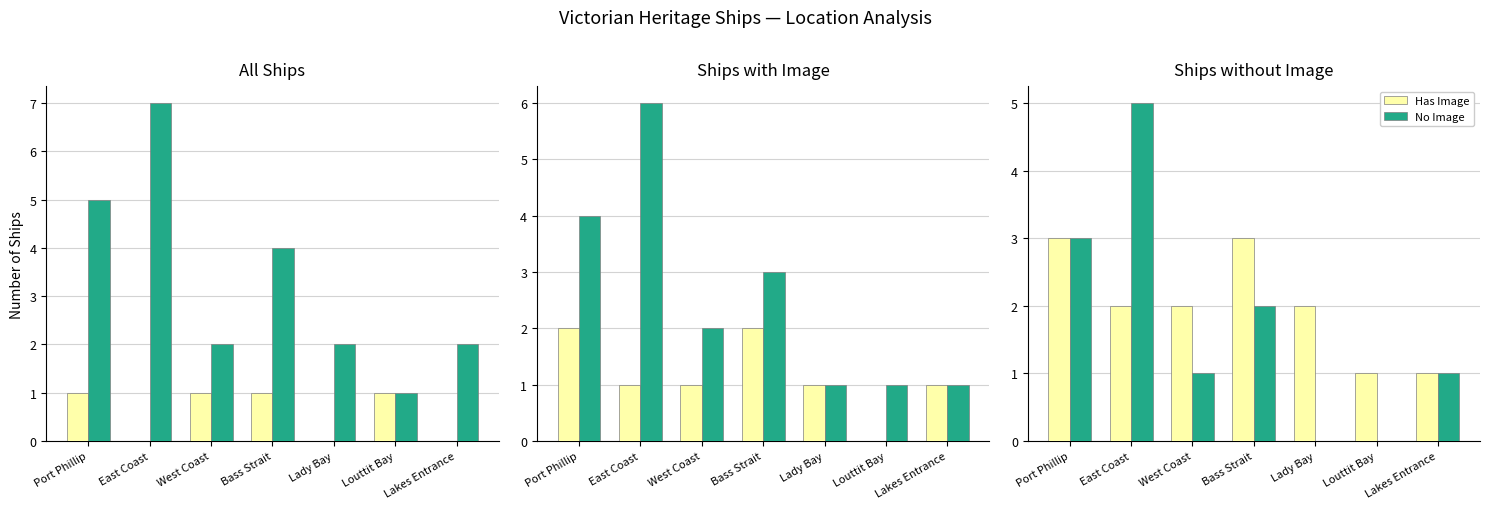

At which category does the chart reach its peak across all series?

East Coast